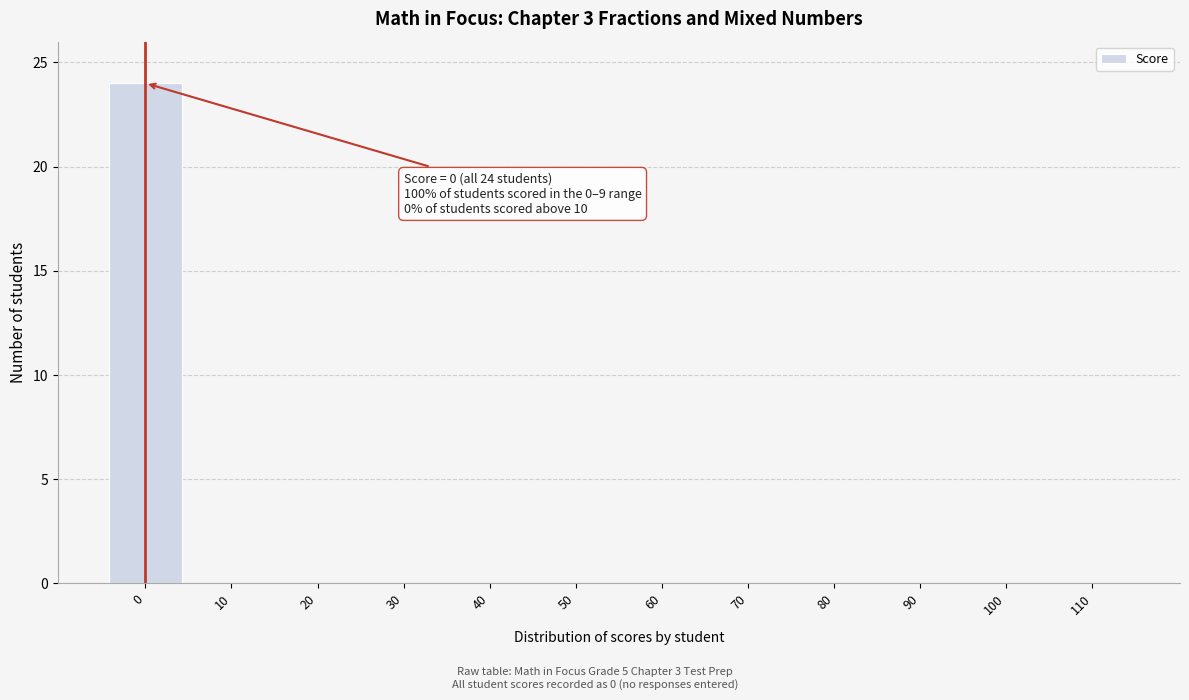

Reading left to right, transcribe all the data shown in this chart.

0=24	10=0	20=0	30=0	40=0	50=0	60=0	70=0	80=0	90=0	100=0	110=0